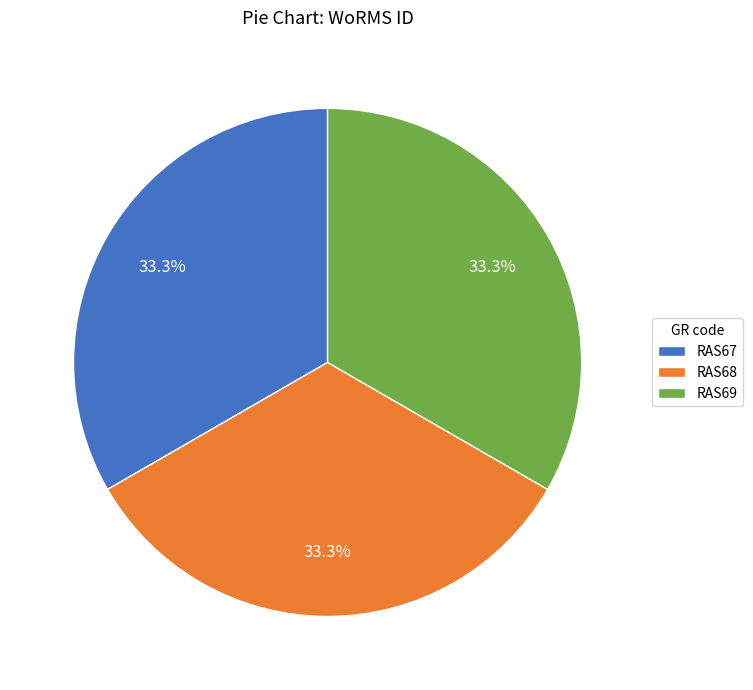

What percentage is NOT represented by RAS68?

66.7%